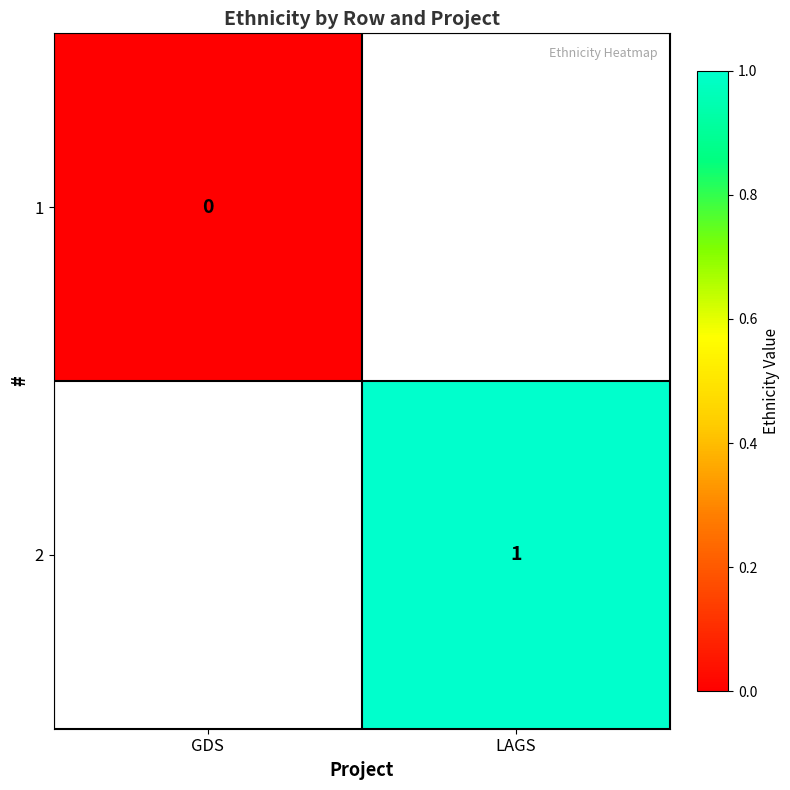

The 2 series shows 2 at LAGS. True or false?

False